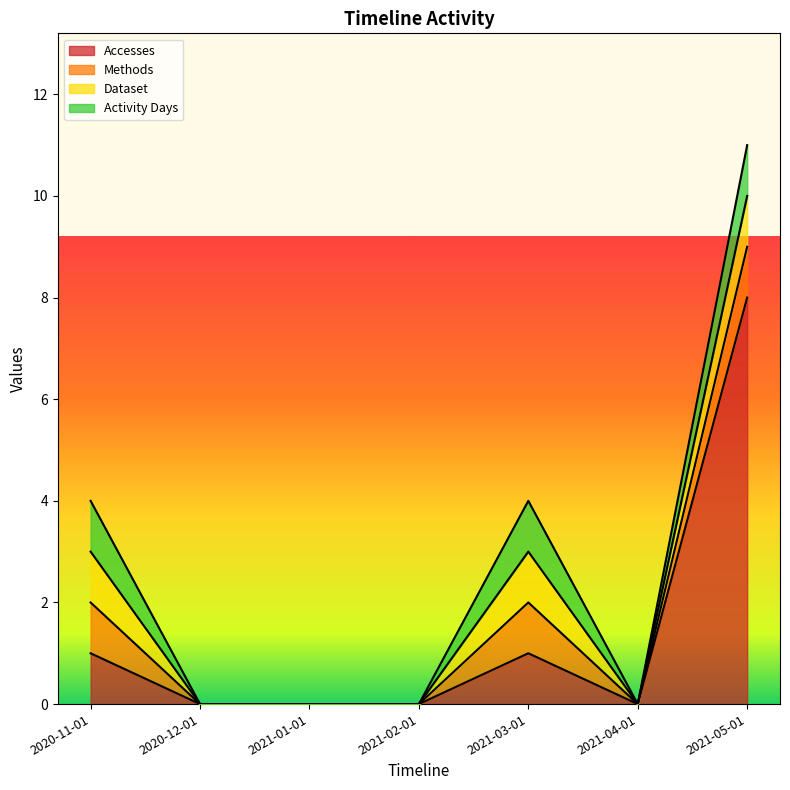

Reading left to right, extract all data points from this chart.

Accesses: 2020-11-01=1	2020-12-01=0	2021-01-01=0	2021-02-01=0	2021-03-01=1	2021-04-01=0	2021-05-01=8
Methods: 2020-11-01=1	2020-12-01=0	2021-01-01=0	2021-02-01=0	2021-03-01=1	2021-04-01=0	2021-05-01=1
Dataset: 2020-11-01=1	2020-12-01=0	2021-01-01=0	2021-02-01=0	2021-03-01=1	2021-04-01=0	2021-05-01=1
Activity Days: 2020-11-01=1	2020-12-01=0	2021-01-01=0	2021-02-01=0	2021-03-01=1	2021-04-01=0	2021-05-01=1